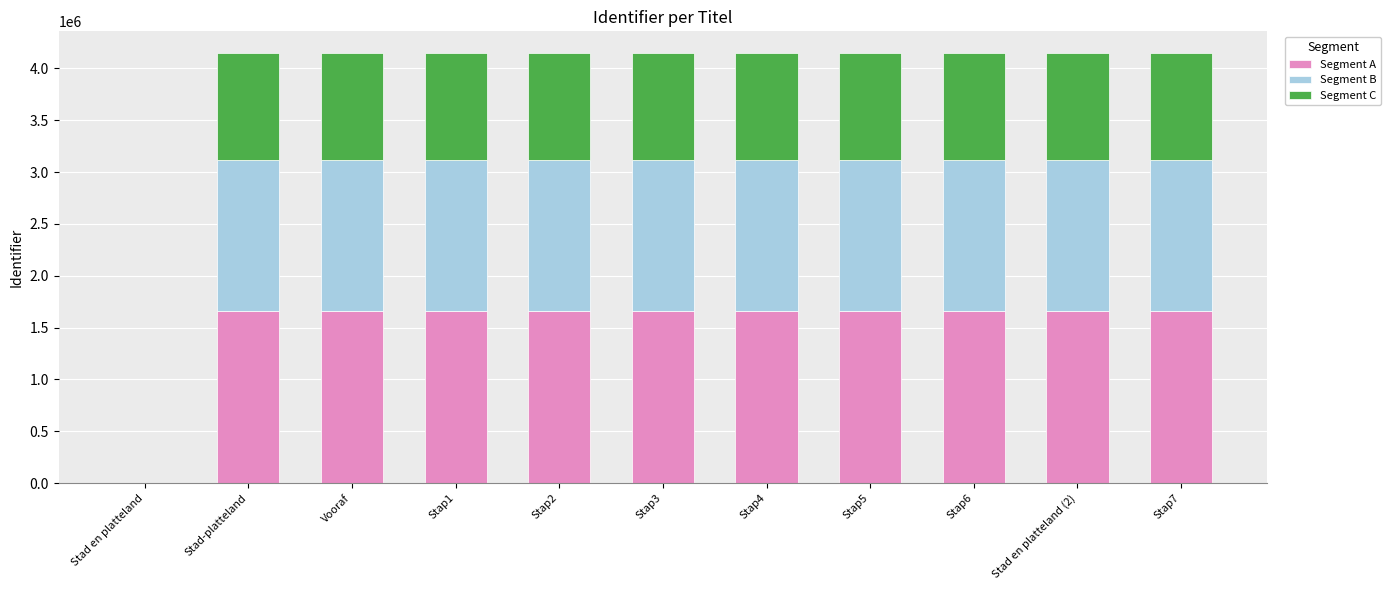

What is the total value across all series at Stap4?

4149169.0